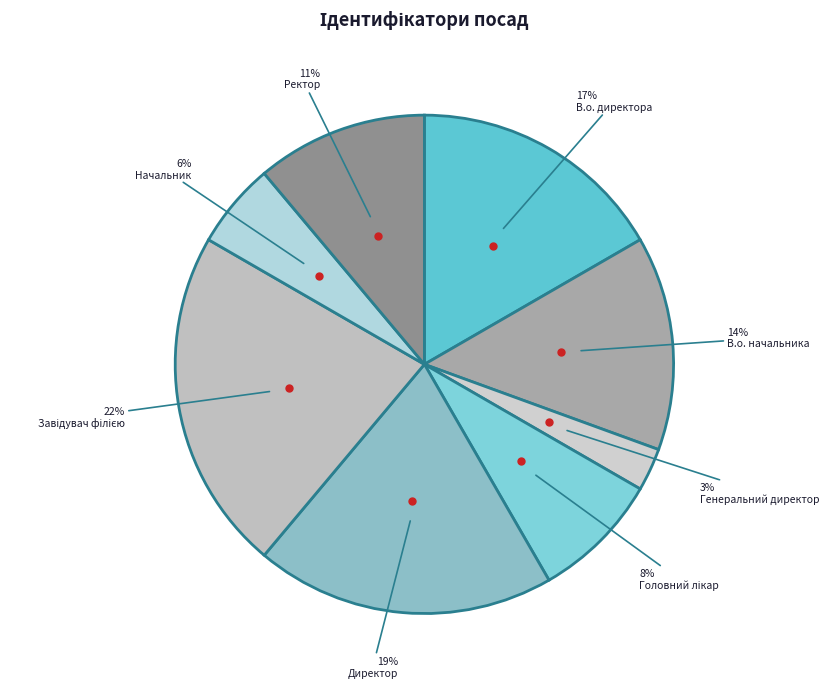

What percentage do В.о. директора and Начальник together represent?

22.2%